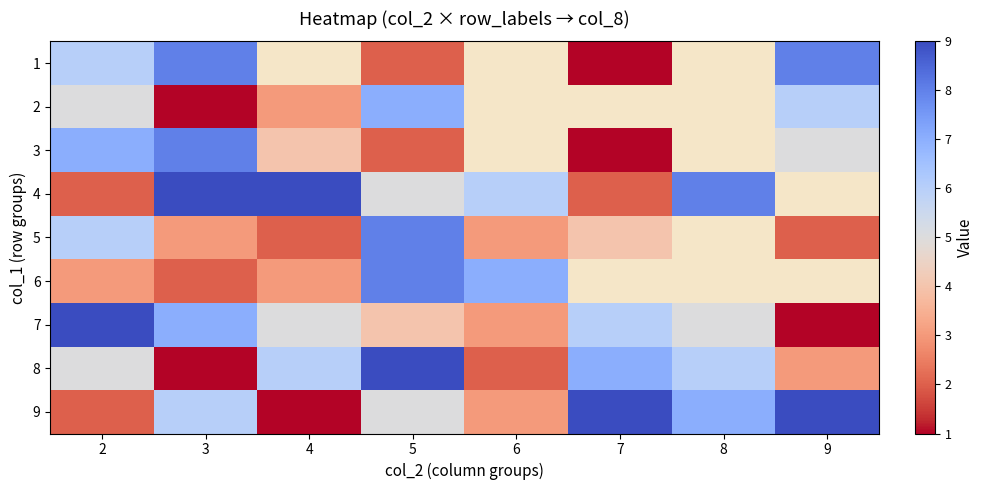

True or false: 1 has a value of 6.0 at 2.

True